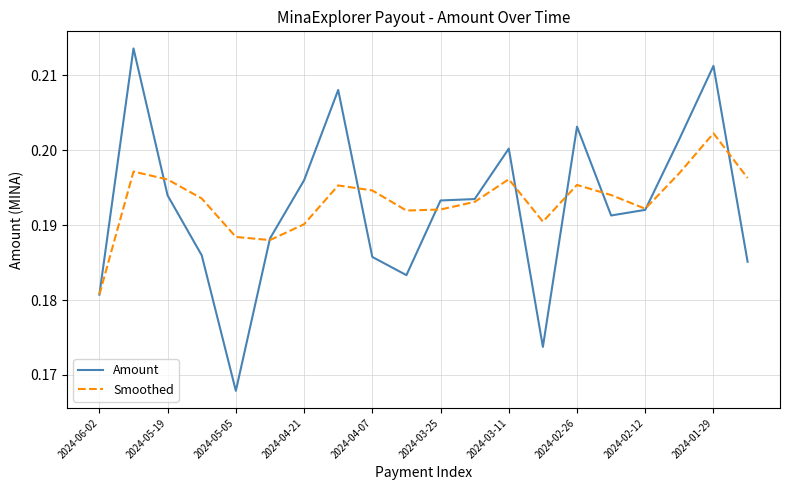

Rank the series by their maximum value, from highest to lowest.

Amount, Smoothed